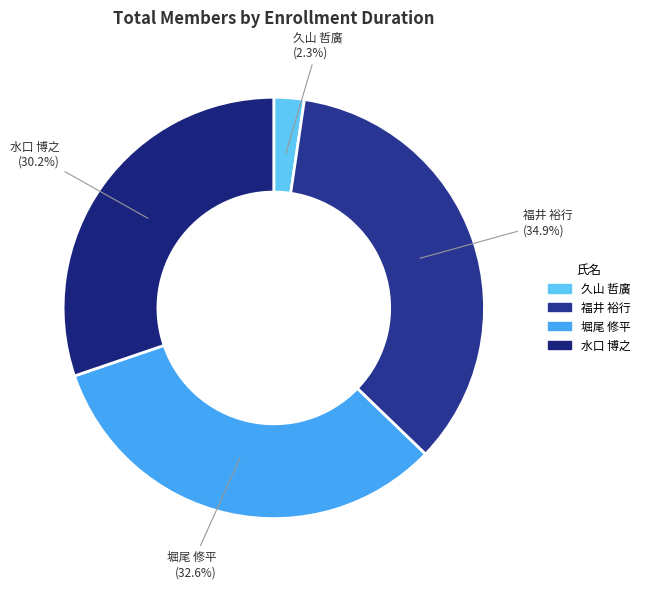

Which has a higher value, 水口 博之 or 久山 哲廣?

水口 博之